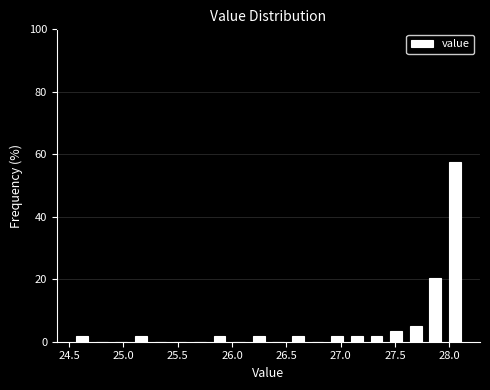

Around what value on the x-axis is the tallest bar? Give the approximate position of its centre, as read against the axis.

28.05